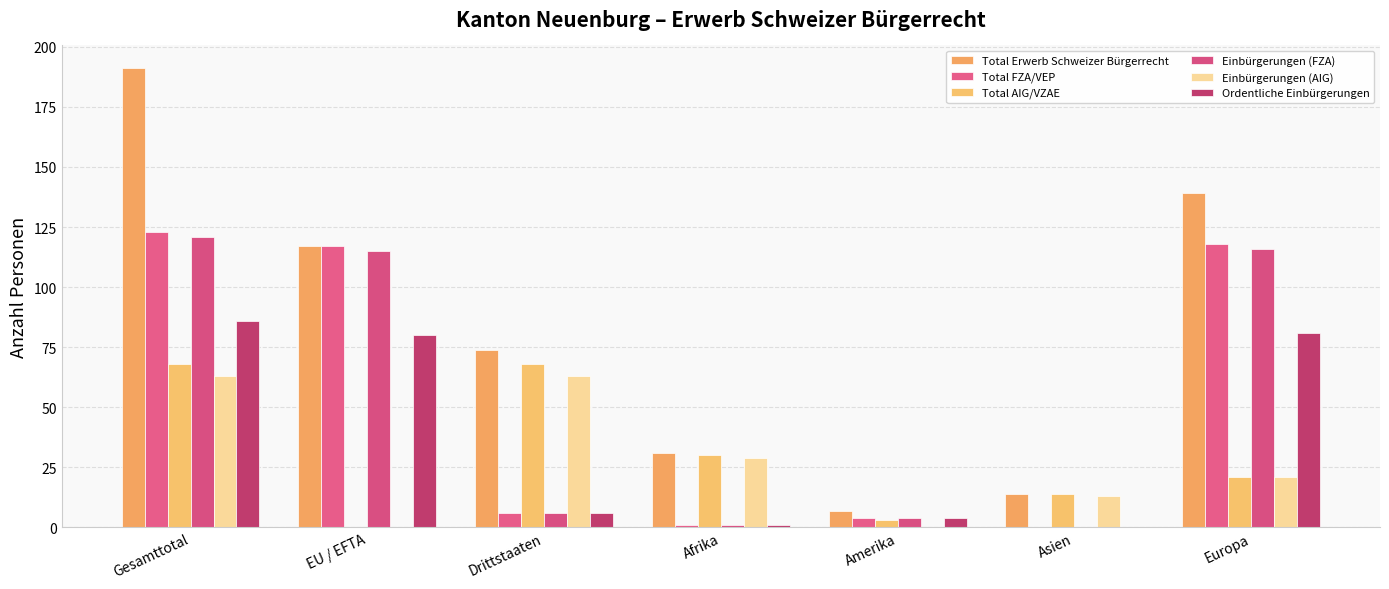

Does the chart contain stacked bars?

No